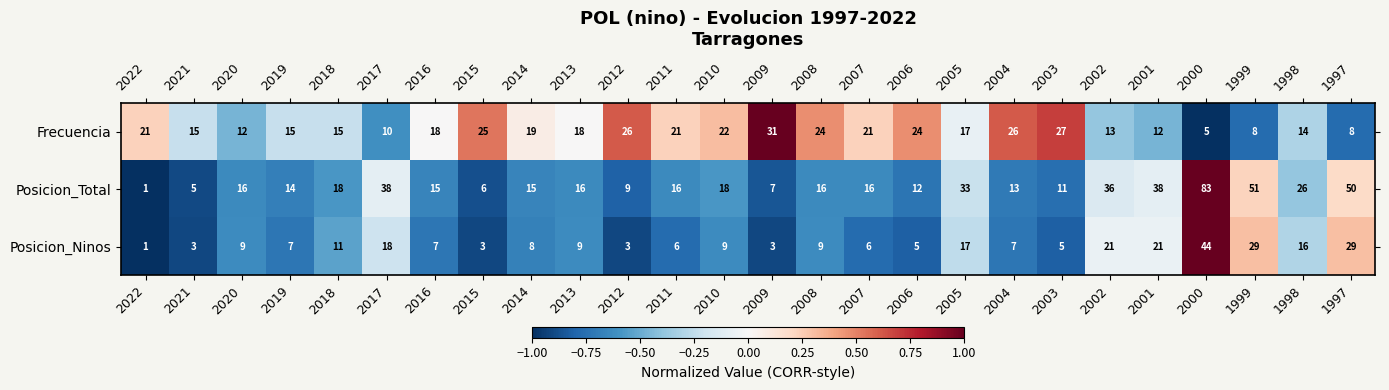

At which label does Frecuencia reach its minimum?

2000